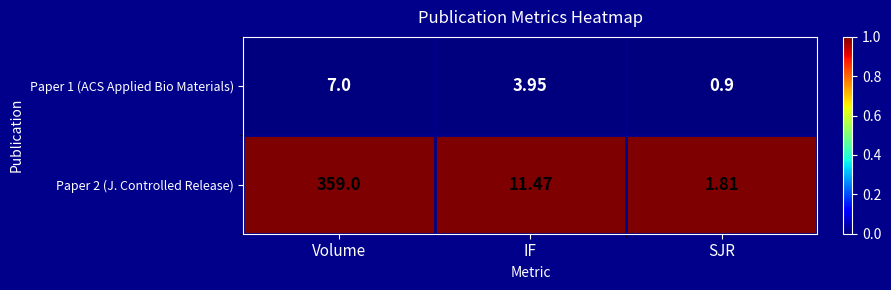

At which category is the sum across all series the highest?

Volume